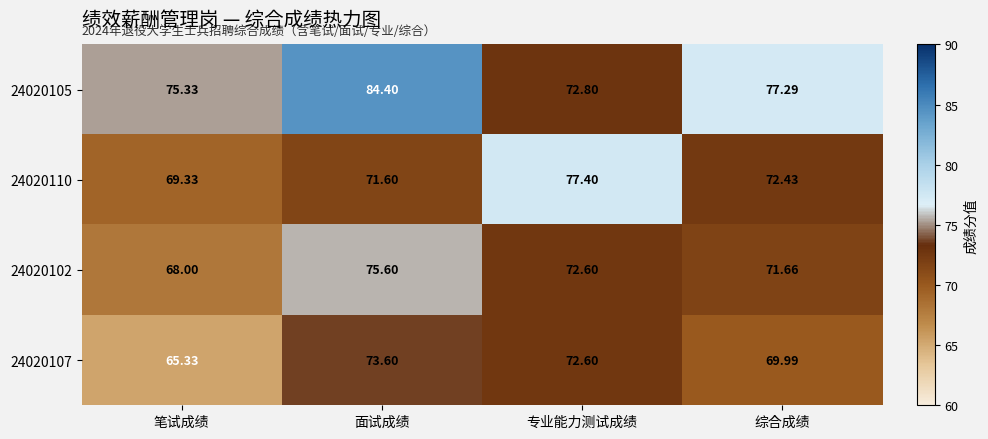

At which category is the sum across all series the highest?

面试成绩